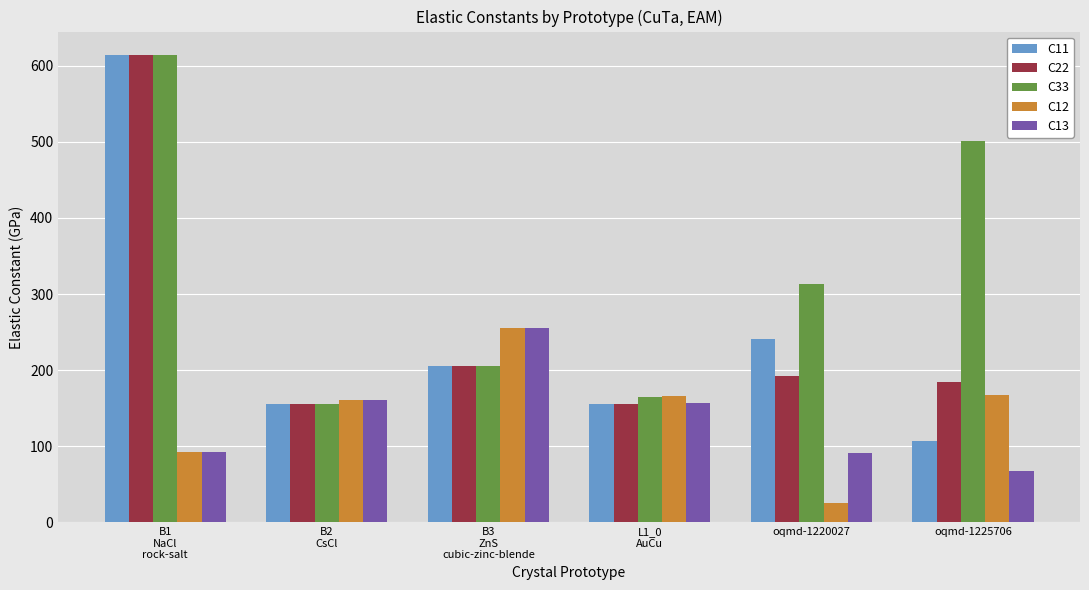

What position from the left is L1_0
AuCu?

4